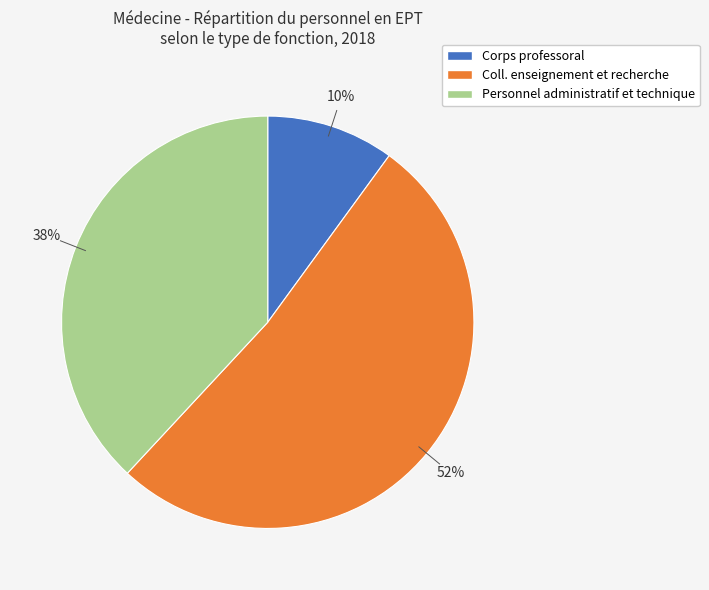

Rank the categories by value from lowest to highest.

Corps professoral, Personnel administratif et technique, Coll. enseignement et recherche